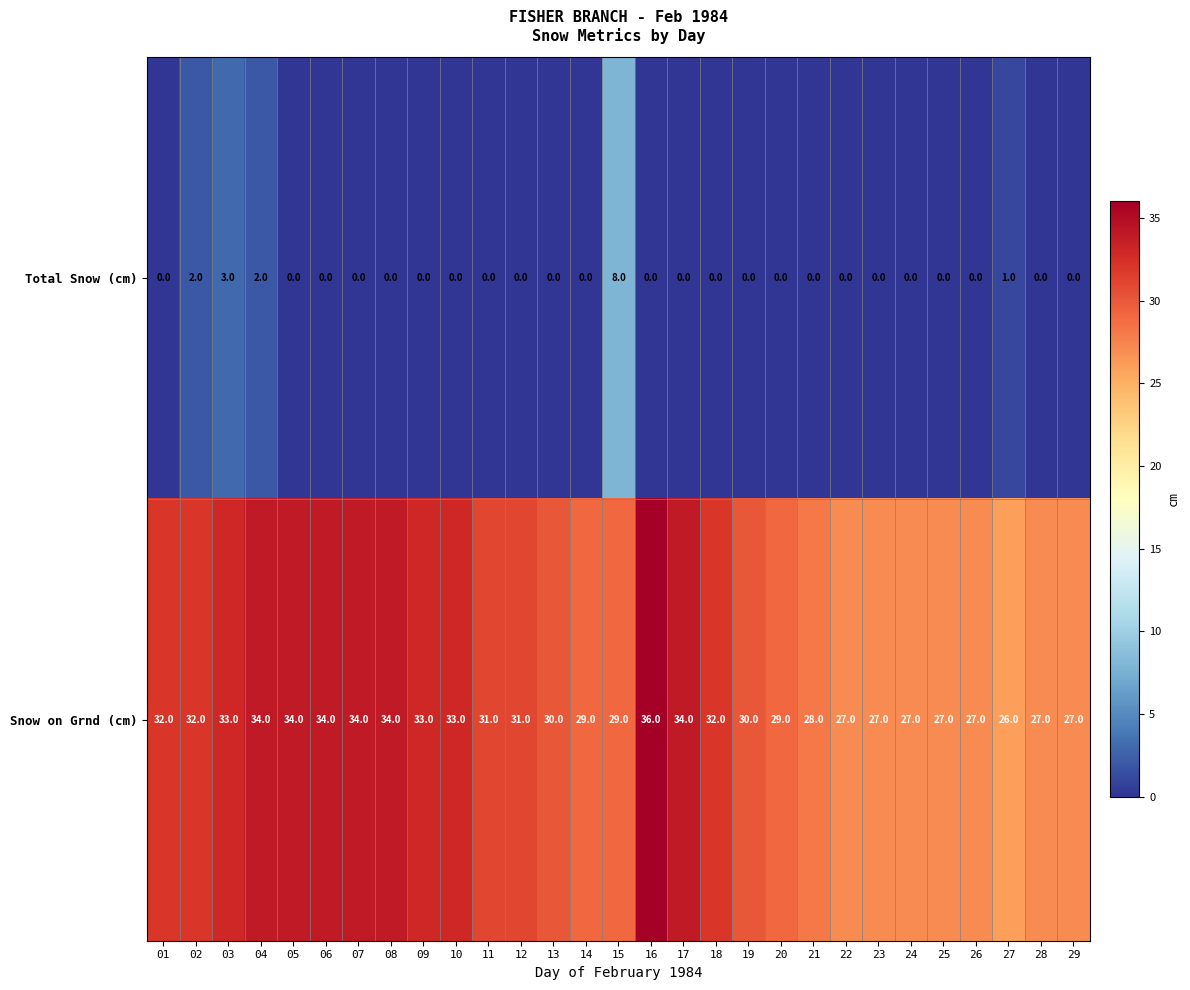

At how many categories does at least one series exceed 17?

29